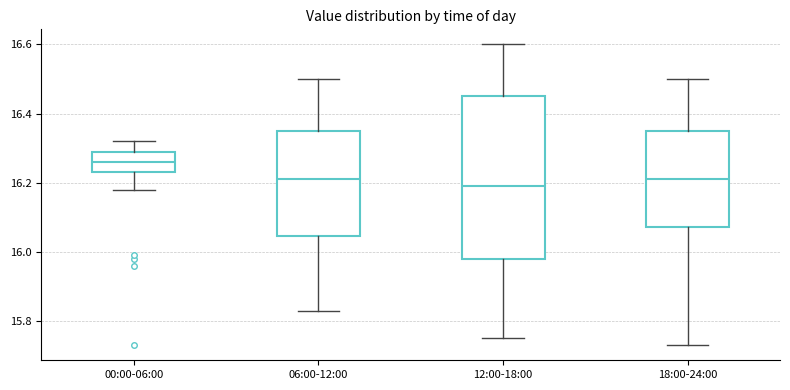

Reading left to right, transcribe this box plot: for each box, give where its median line is, the range the box spans, and where its two whiskers end, as read against the y-axis. The values are not printed on the chart, so give them approximately, as read against the axis.

00:00-06:00: median 16.26, box 16.24 to 16.30, whiskers 16.18 to 16.32
06:00-12:00: median 16.22, box 16.04 to 16.36, whiskers 15.84 to 16.50
12:00-18:00: median 16.20, box 15.98 to 16.46, whiskers 15.76 to 16.60
18:00-24:00: median 16.22, box 16.08 to 16.36, whiskers 15.74 to 16.50